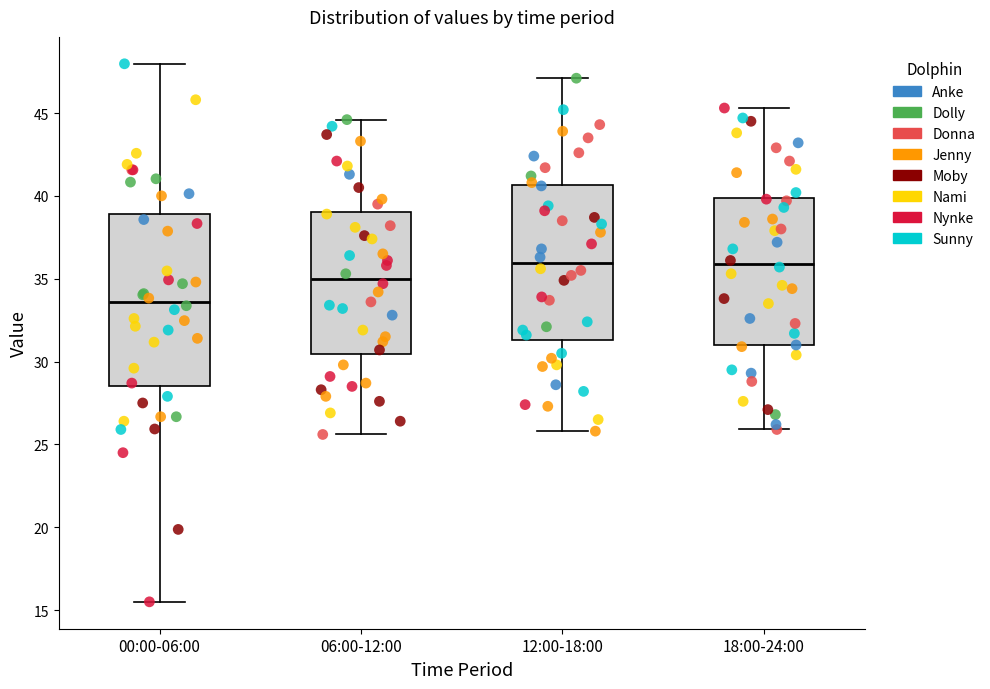

Which box is the tallest, from its lower edge to its upper edge?

00:00-06:00